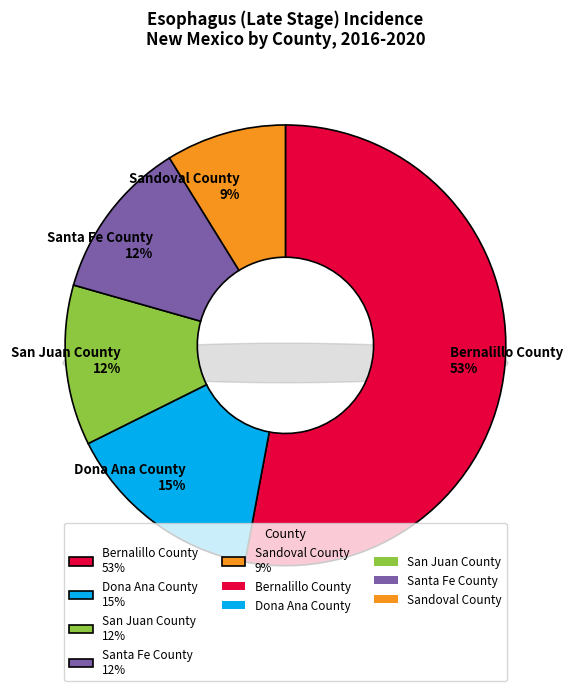

To the nearest percent, what is the average slice percentage?

20%